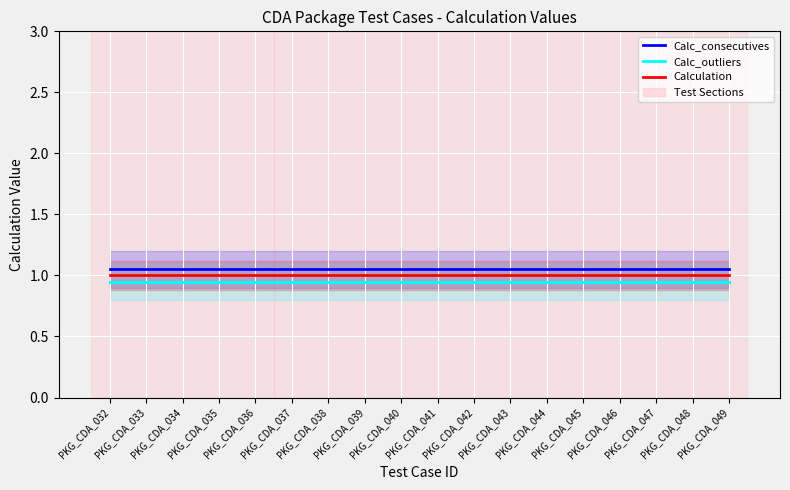

What is the sum of all Calc_outliers values?

17.1